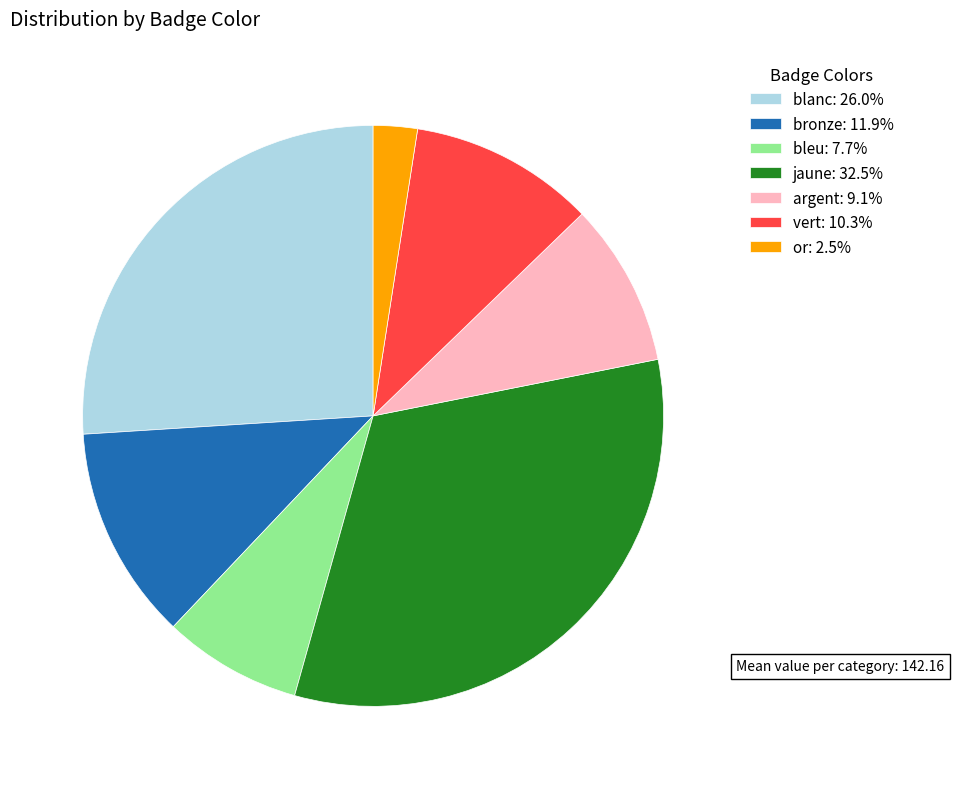

How many segments does this pie chart have?

7